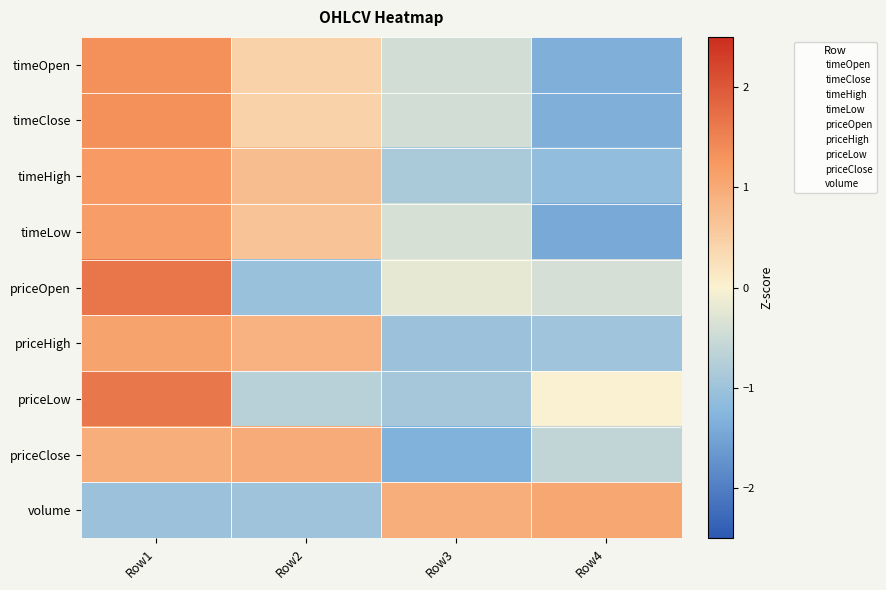

Reading left to right, what are all the values shown in this chart?

timeOpen: Row1=1.3	Row2=0.4	Row3=-0.4	Row4=-1.3
timeClose: Row1=1.3	Row2=0.4	Row3=-0.4	Row4=-1.3
timeHigh: Row1=1.2	Row2=0.7	Row3=-0.8	Row4=-1.1
timeLow: Row1=1.2	Row2=0.7	Row3=-0.4	Row4=-1.4
priceOpen: Row1=1.6	Row2=-1.0	Row3=-0.2	Row4=-0.4
priceHigh: Row1=1.1	Row2=0.9	Row3=-1.0	Row4=-1.0
priceLow: Row1=1.6	Row2=-0.7	Row3=-0.9	Row4=-0.0
priceClose: Row1=0.9	Row2=1.0	Row3=-1.3	Row4=-0.6
volume: Row1=-1.0	Row2=-1.0	Row3=1.0	Row4=1.0